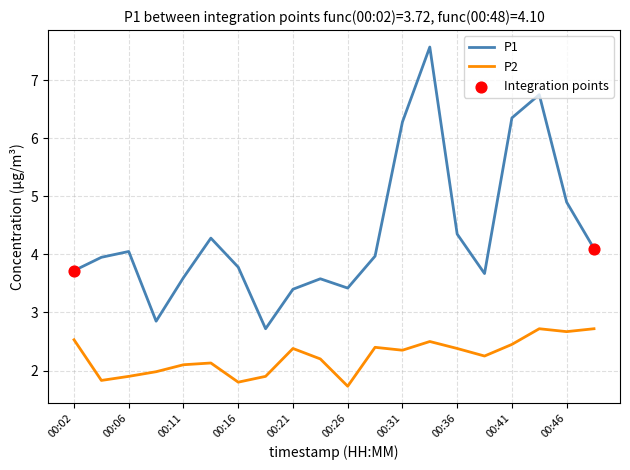

Which series has the widest spread of values?

P1